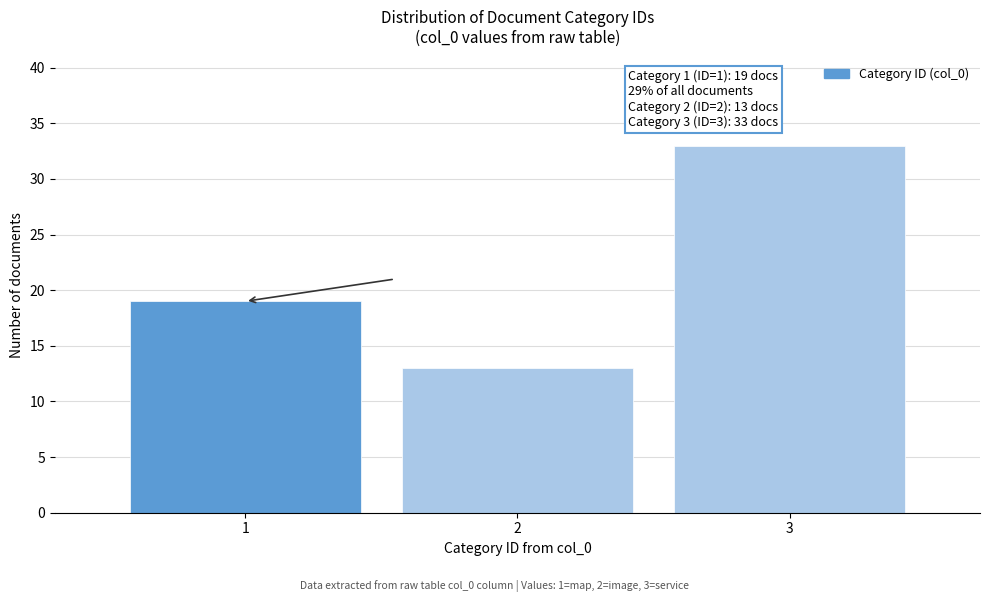

Reading left to right, extract all data points from this chart.

19	13	33